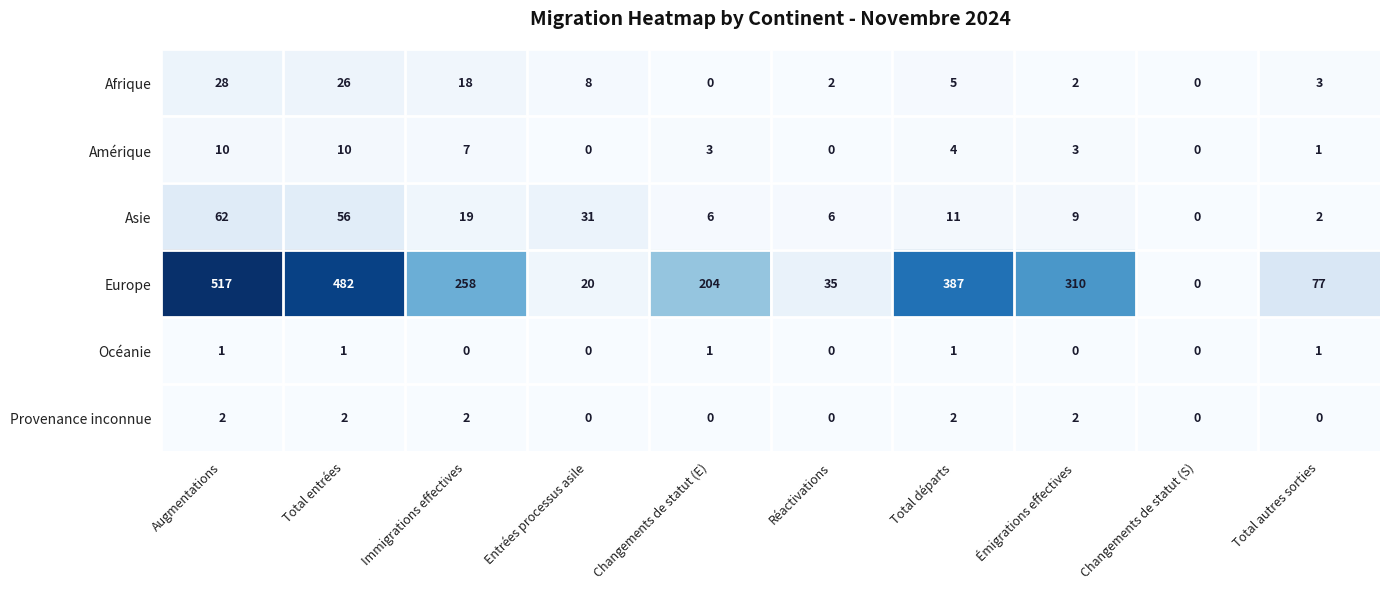

Which series changed the most between Entrées processus asile and Changements de statut (E)?

Europe